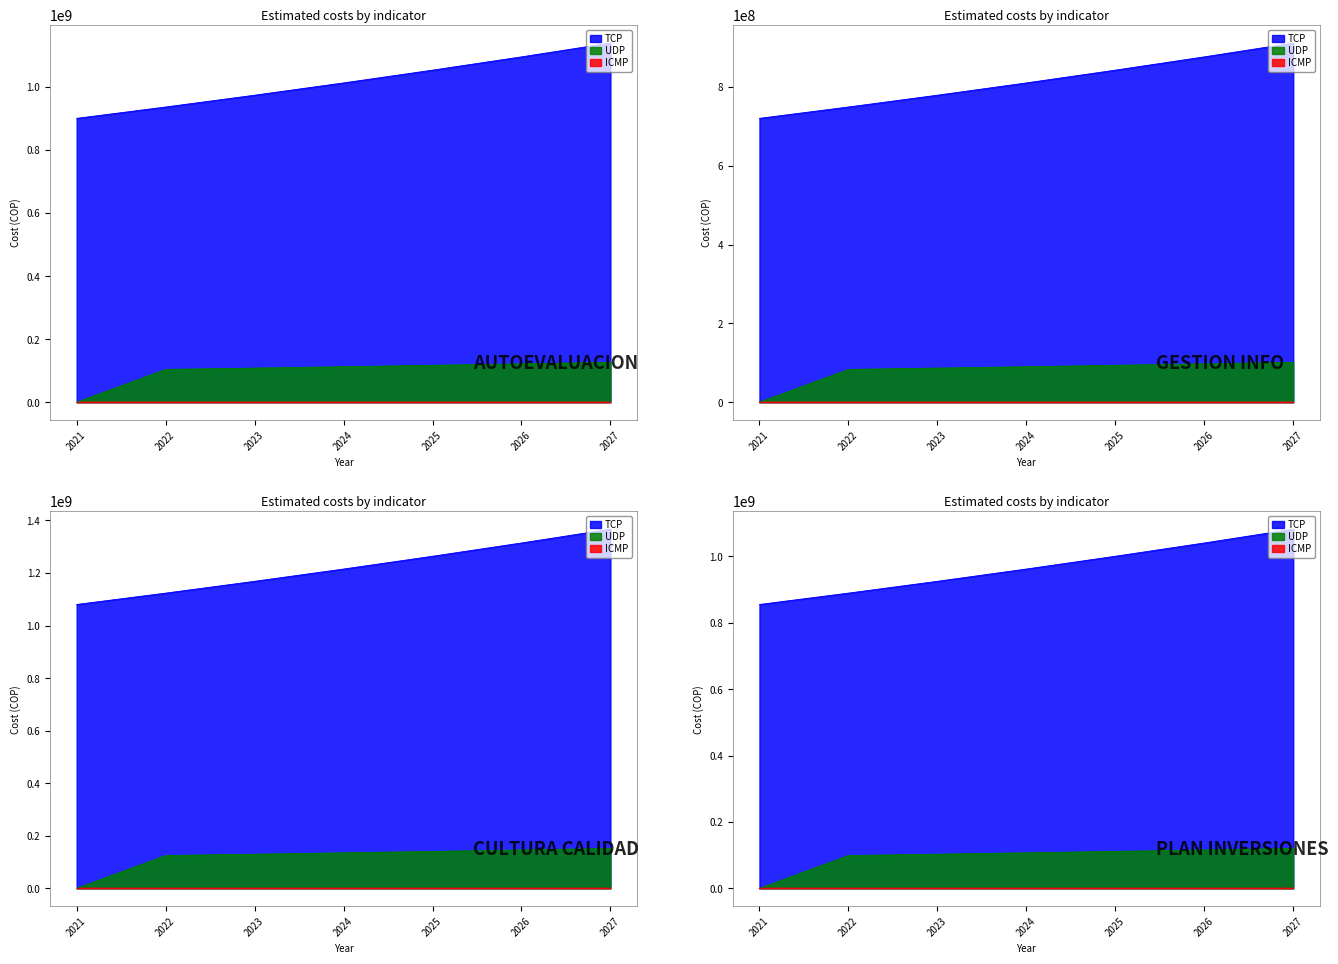

True or false: UDP and TCP intersect in this chart.

False